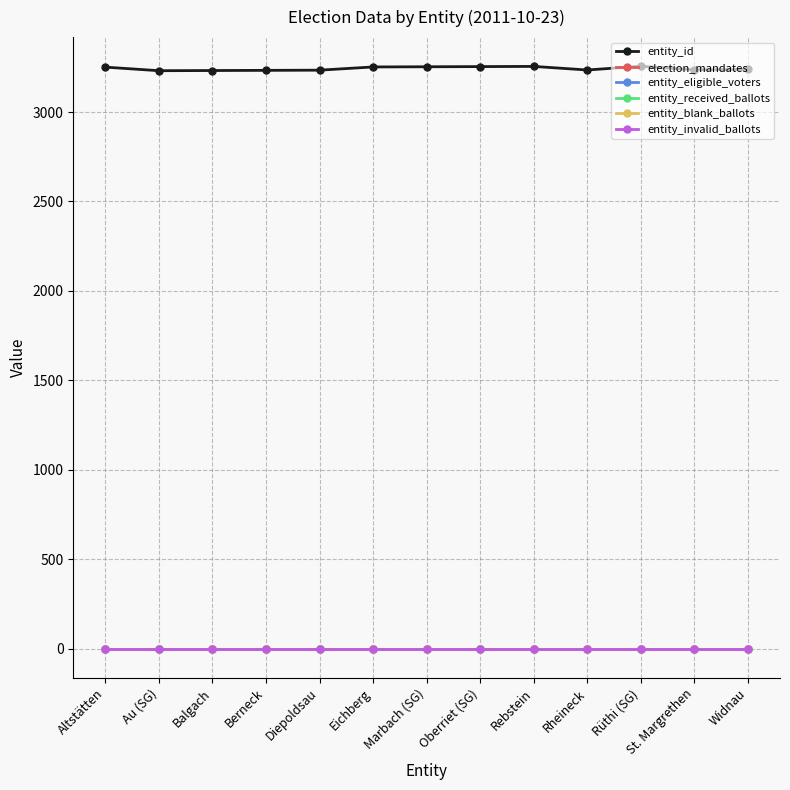

Does the chart have visible grid lines?

Yes